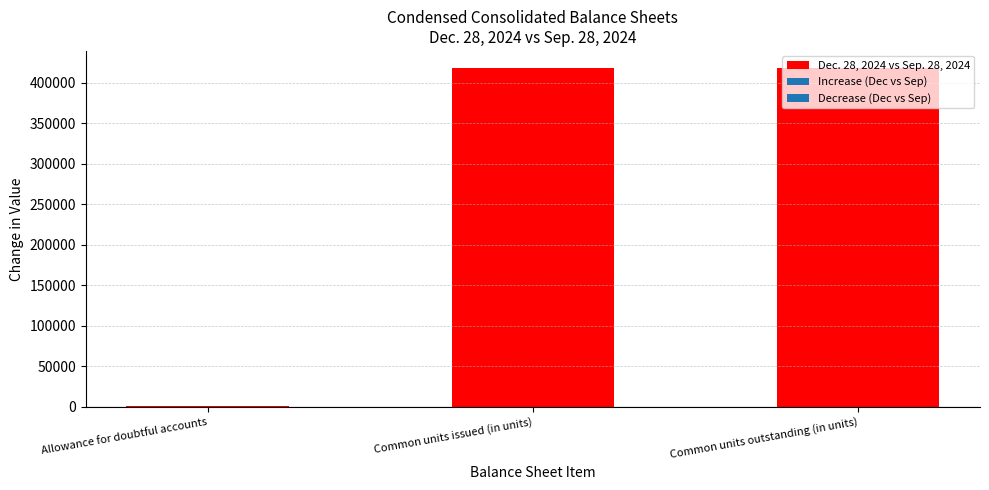

What is the ratio of the value at Common units issued (in units) to the value at Allowance for doubtful accounts?

696.7